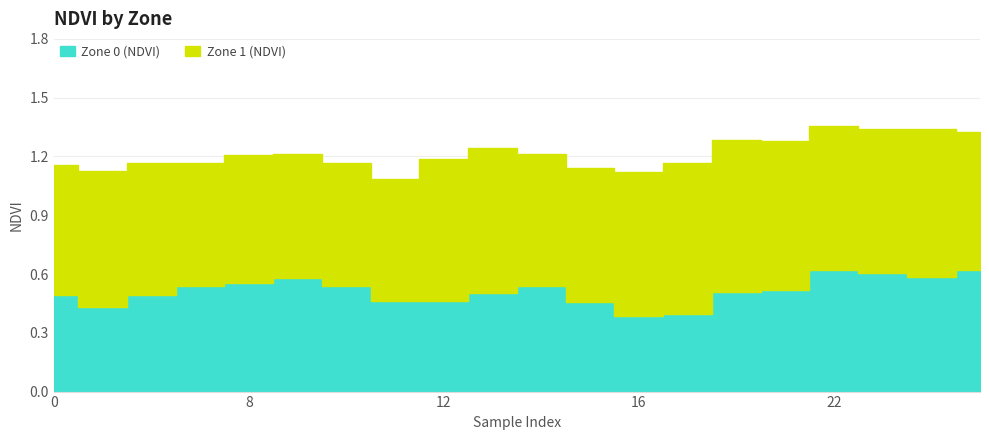

List the labels in order of Zone 1 (NDVI) value, smallest first.

11, 10, 7, 9, 8, 0, 2, 14, 15, 1, 27, 12, 16, 25, 22, 13, 26, 20, 18, 19